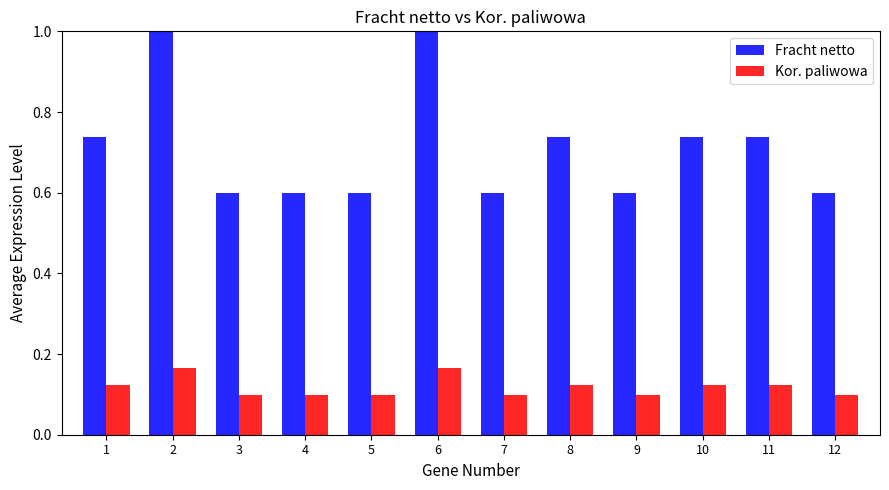

The value of Kor. paliwowa at 3 is 0.2. True or false?

False